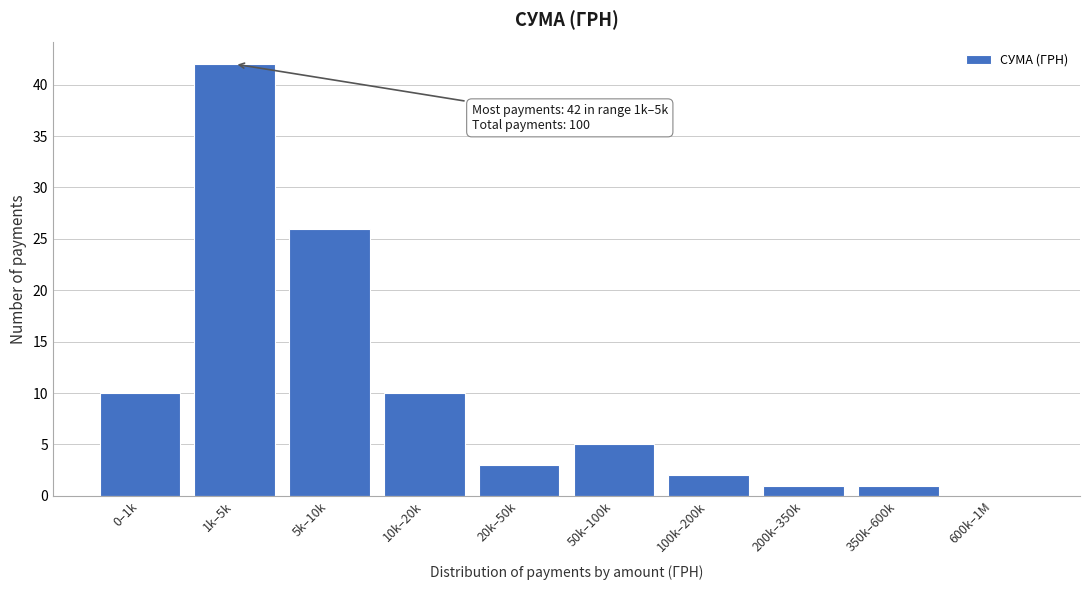

Reading left to right, extract all data points from this chart.

0–1k=10	1k–5k=42	5k–10k=26	10k–20k=10	20k–50k=3	50k–100k=5	100k–200k=2	200k–350k=1	350k–600k=1	600k–1M=0